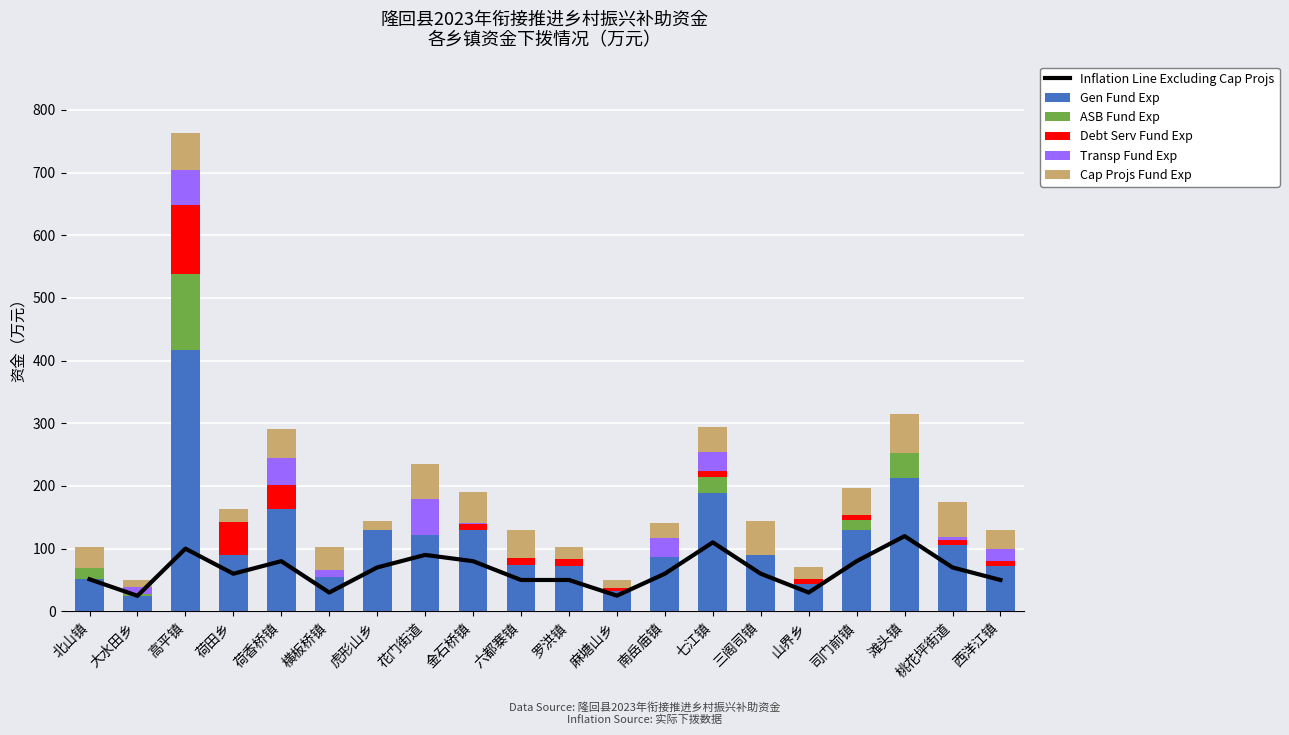

Is the value of Inflation Line Excluding Cap Projs at 北山镇 greater than the value of Transp Fund Exp at 三阁司镇?

Yes